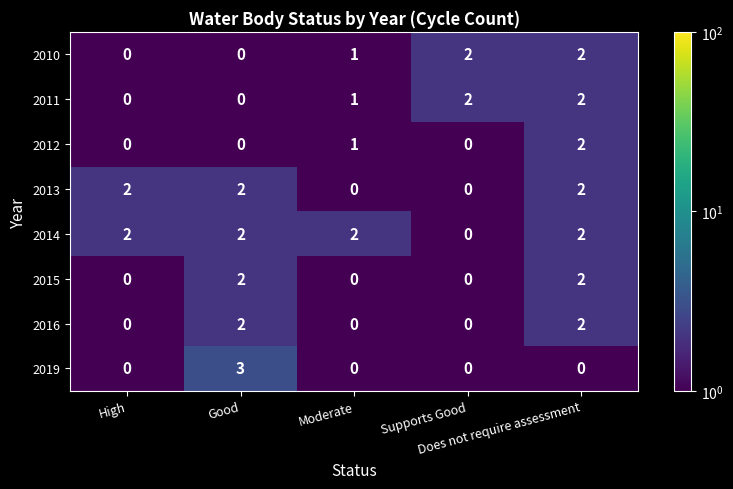

How many 2013 values are between 0 and 2?

5